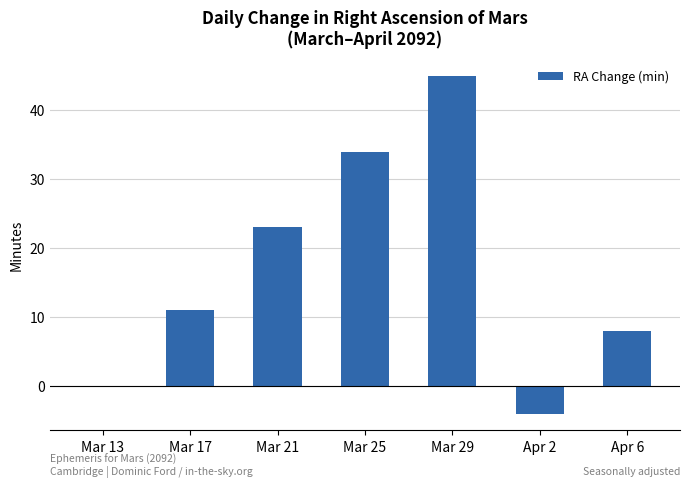

True or false: the data shows 45 at Mar 25.

False